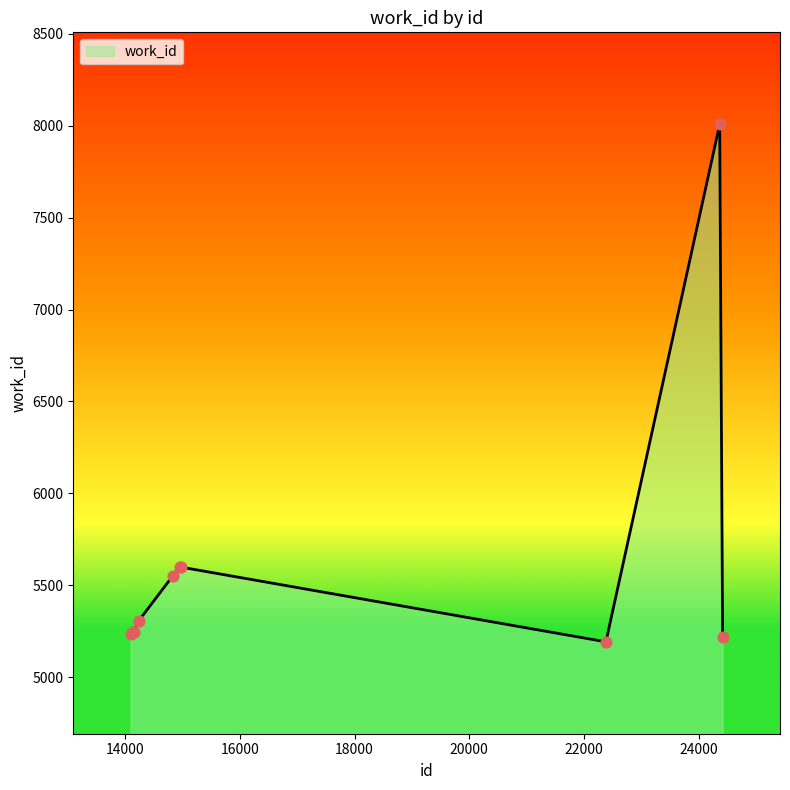

What is the smallest value displayed?

5192